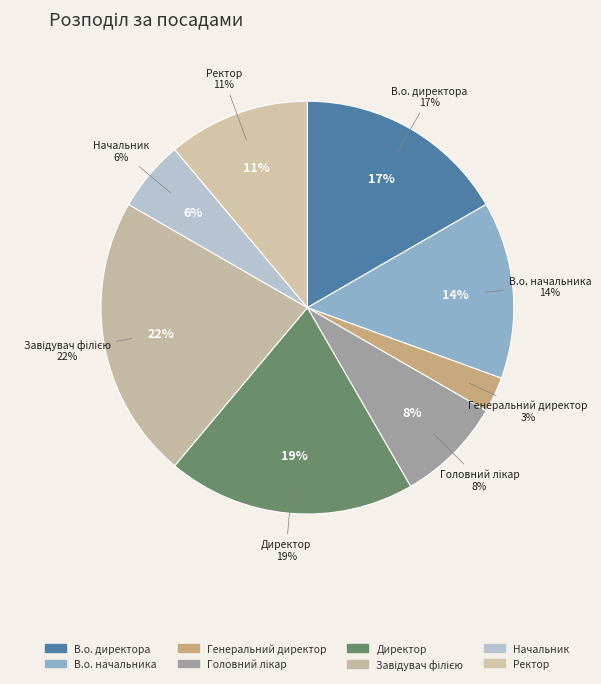

Does any single category account for the majority?

No